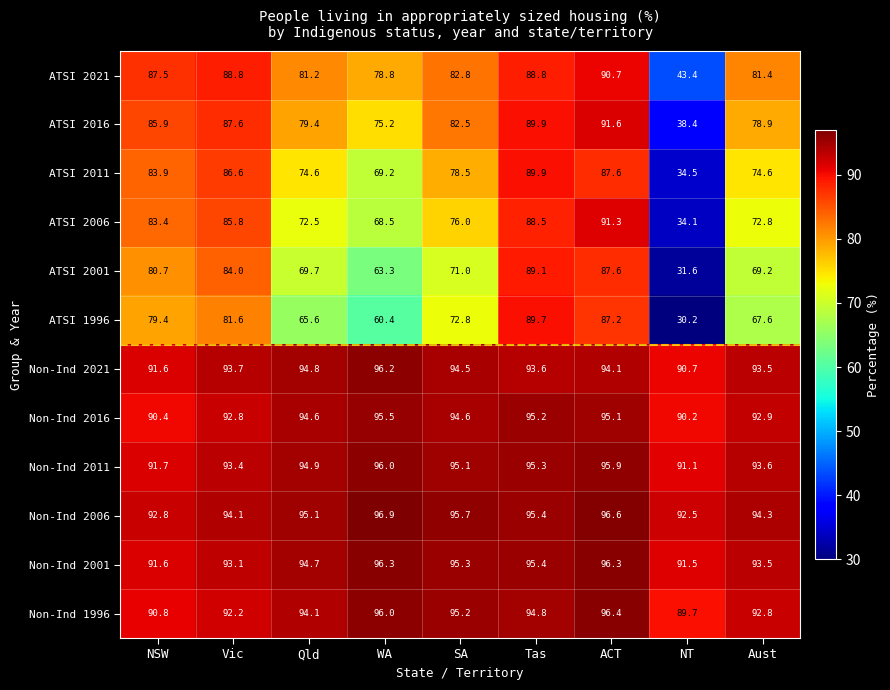

Count the number of data series in this chart.

12